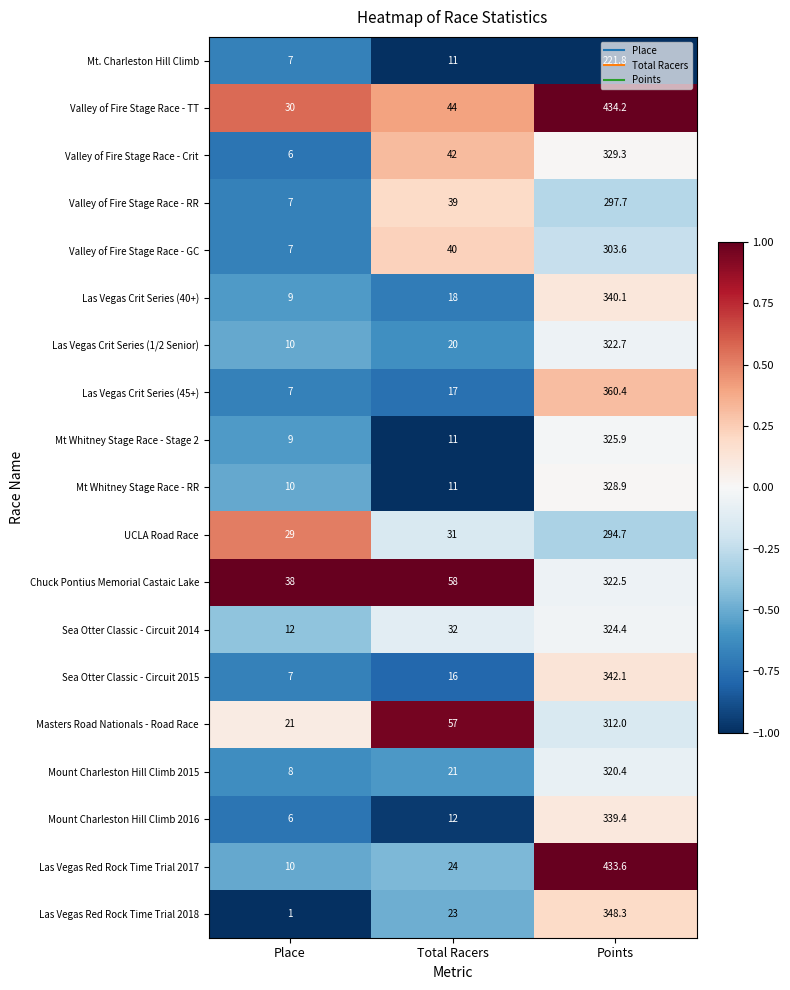

Rank the categories by Las Vegas Crit Series (1/2 Senior) value from lowest to highest.

Place, Total Racers, Points